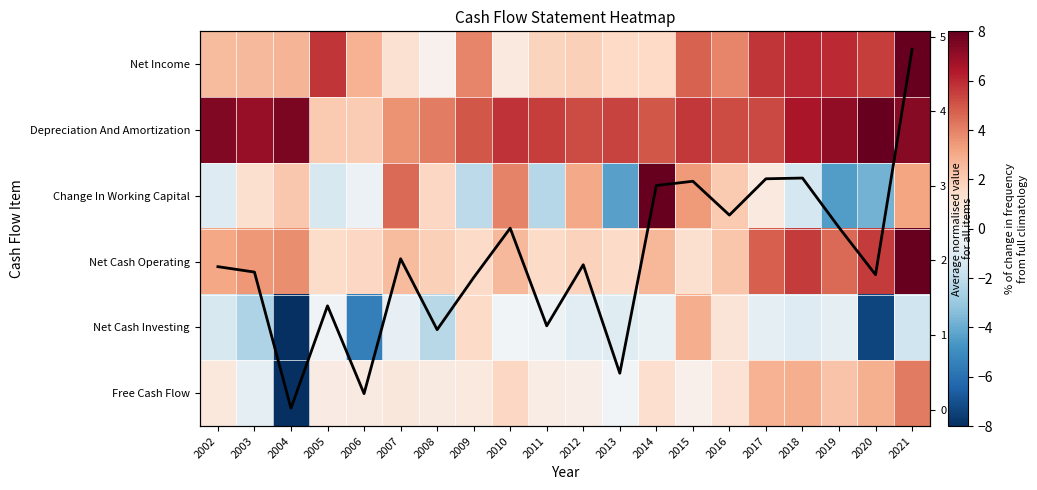

Where does the Depreciation And Amortization series first go above 5?

2002